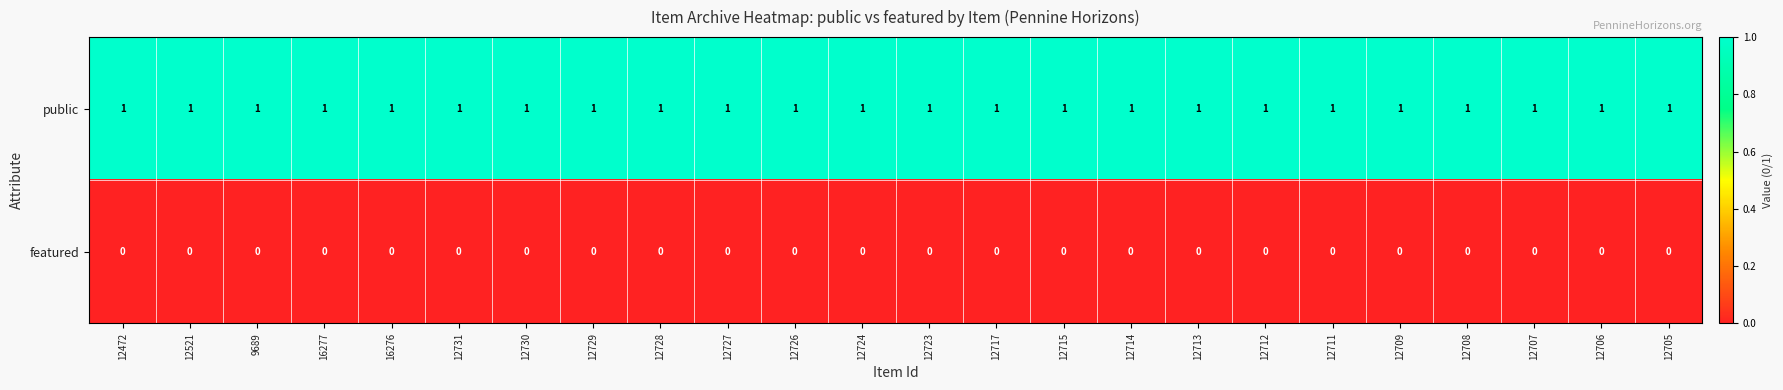

The public series shows 1 at 12521. True or false?

True